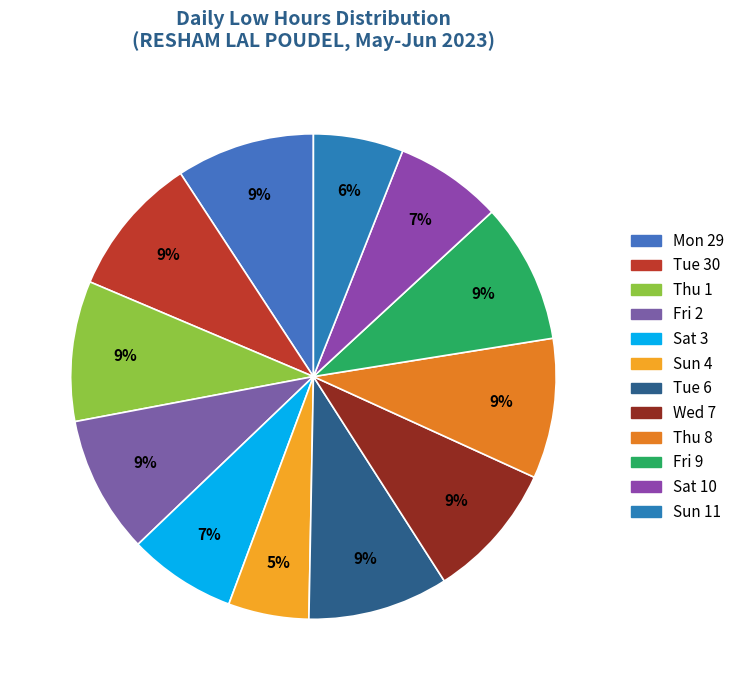

True or false: Sat 10 accounts for 7% of the total.

True